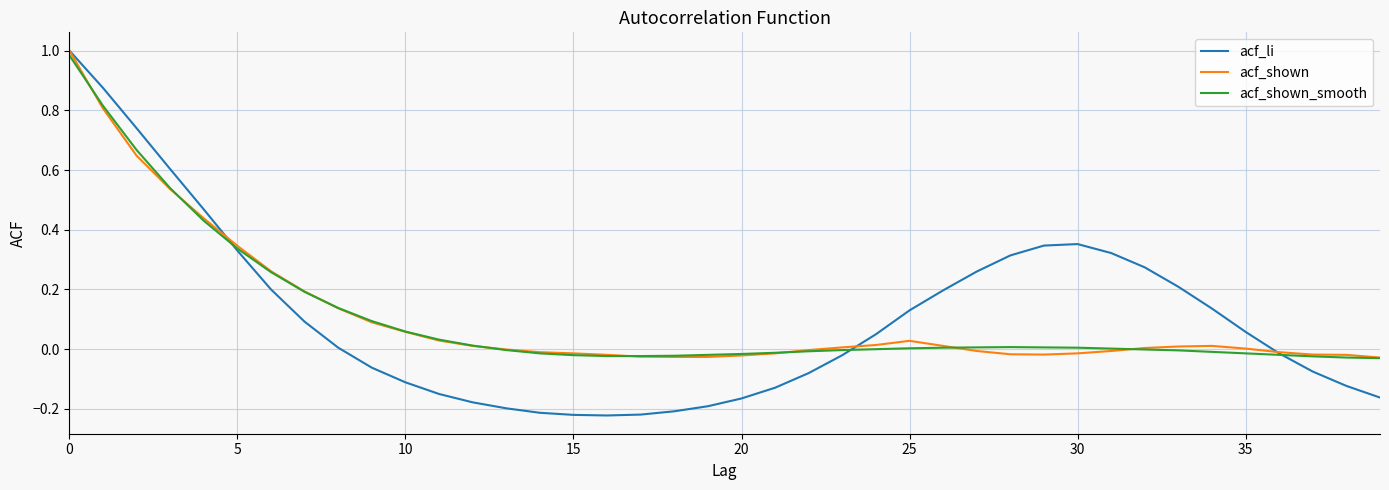

Which series has the widest spread of values?

acf_li